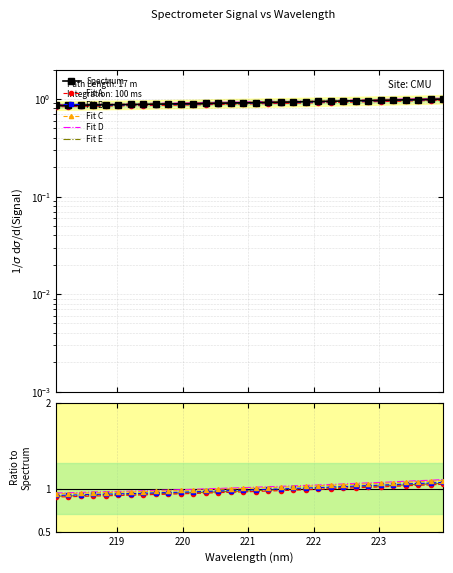

What is the highest value of the Fit D series?

1.1